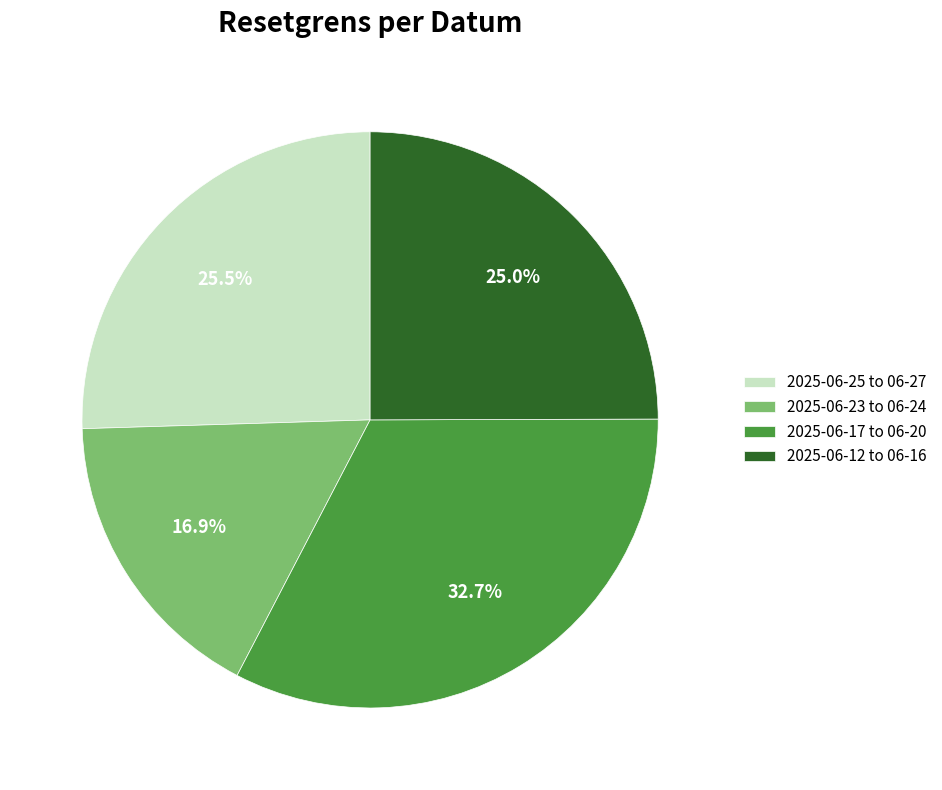

Combined, do 2025-06-12 to 06-16 and 2025-06-17 to 06-20 account for over 50%?

Yes